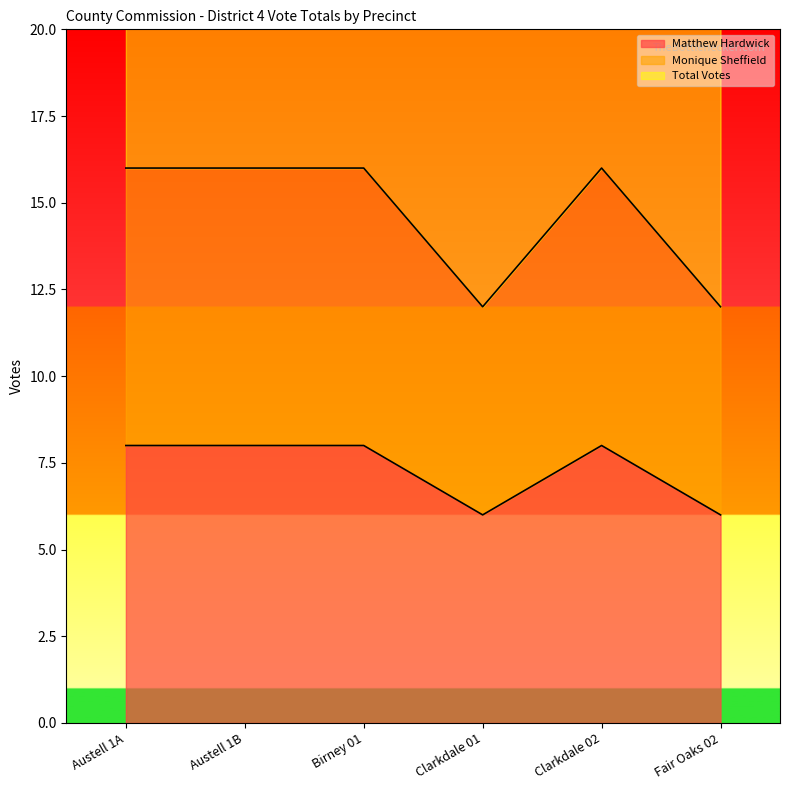

At how many categories does at least one series exceed 26?

4